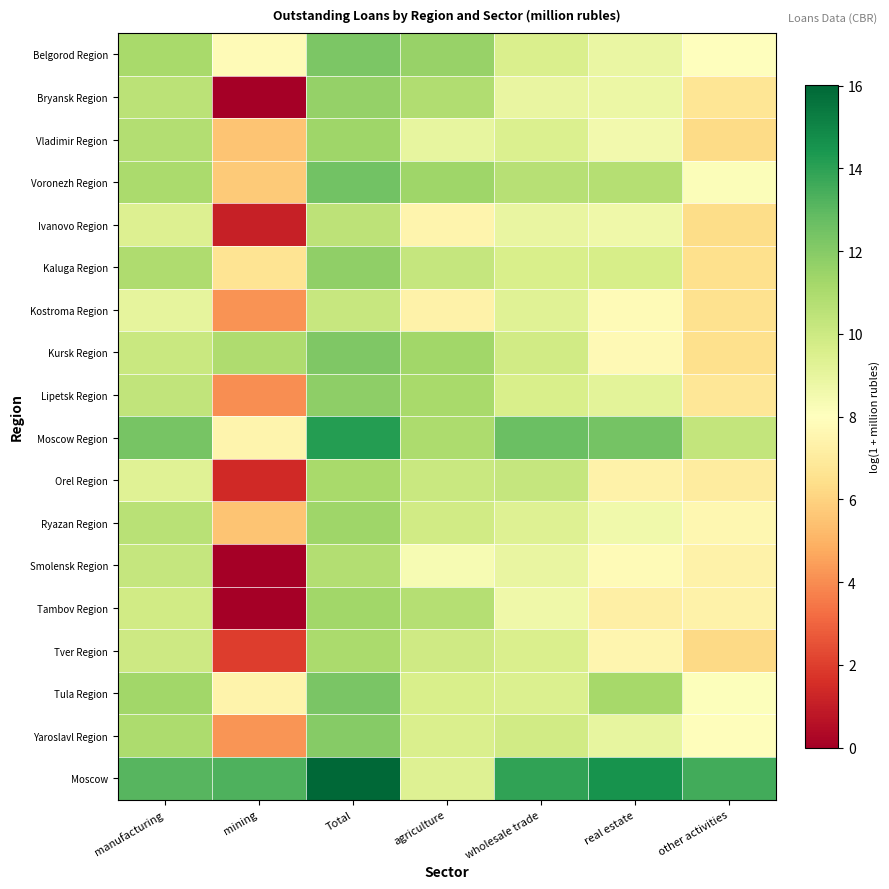

What is the total value across all series at manufacturing?

191.0